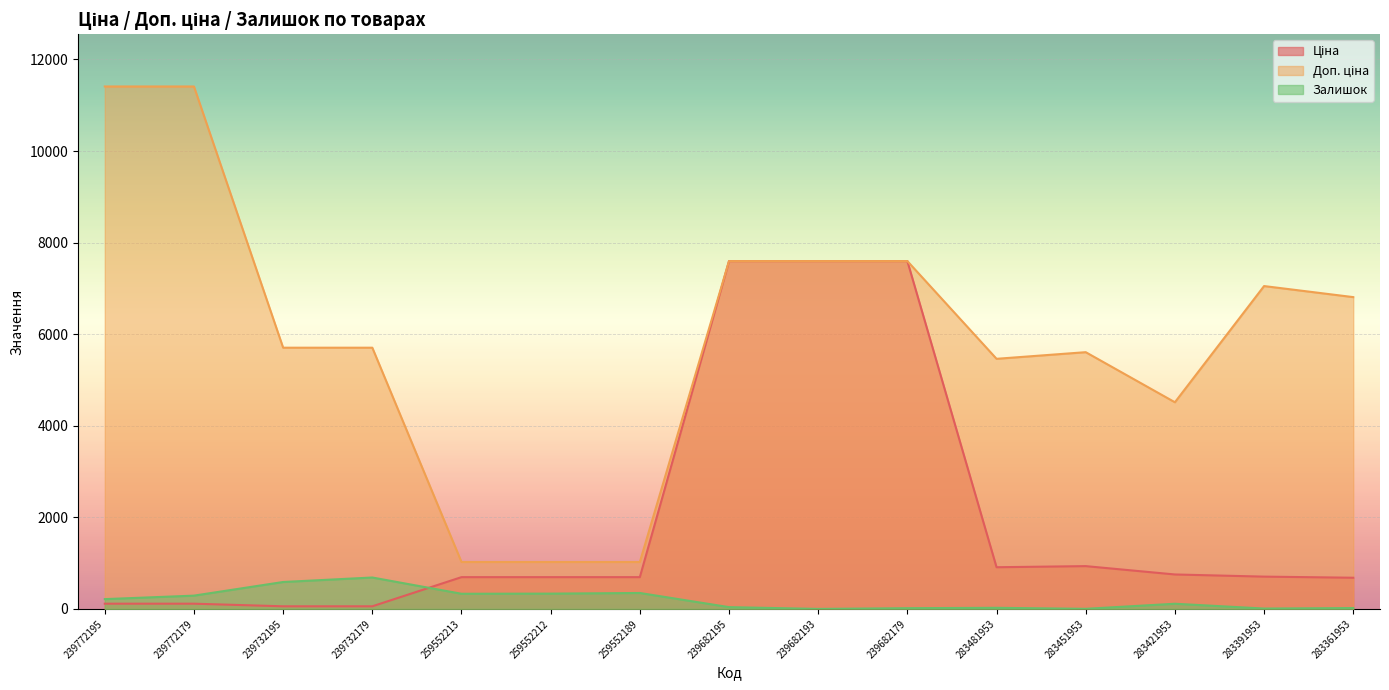

Rank the series by their maximum value, from lowest to highest.

Залишок, Ціна, Доп. ціна